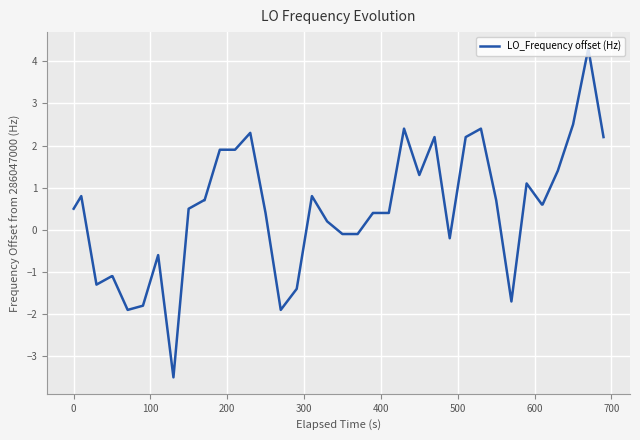

What is the maximum value shown in the chart?

4.3